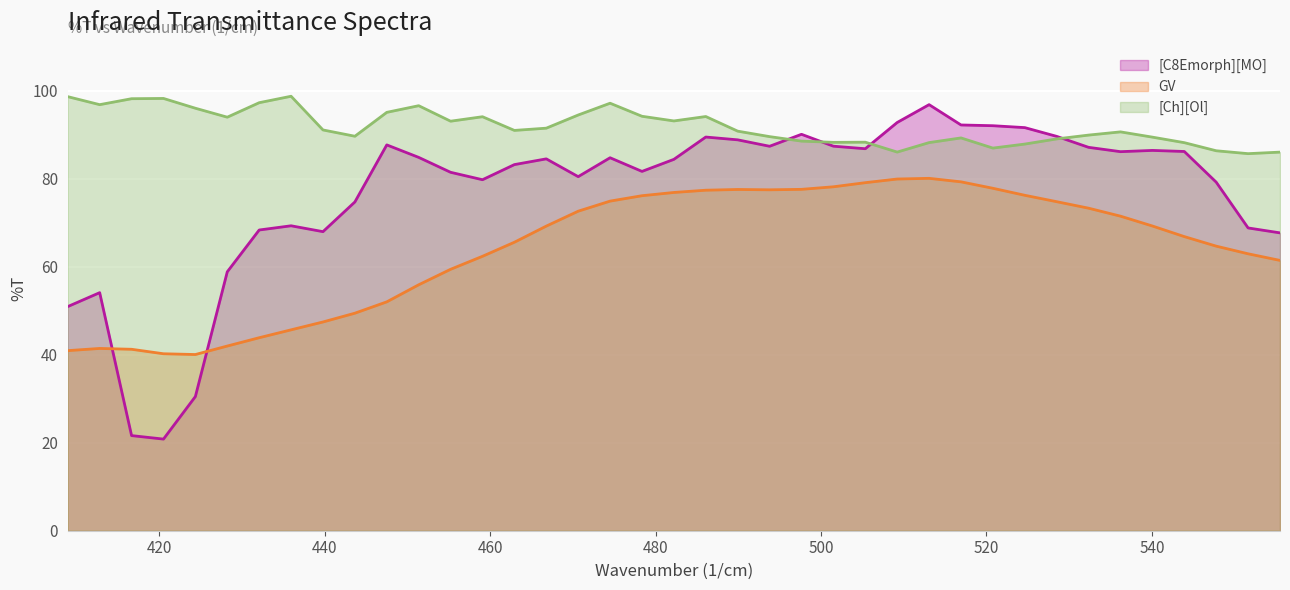

List the series in order of their peak value, highest first.

[Ch][Ol], [C8Emorph][MO], GV